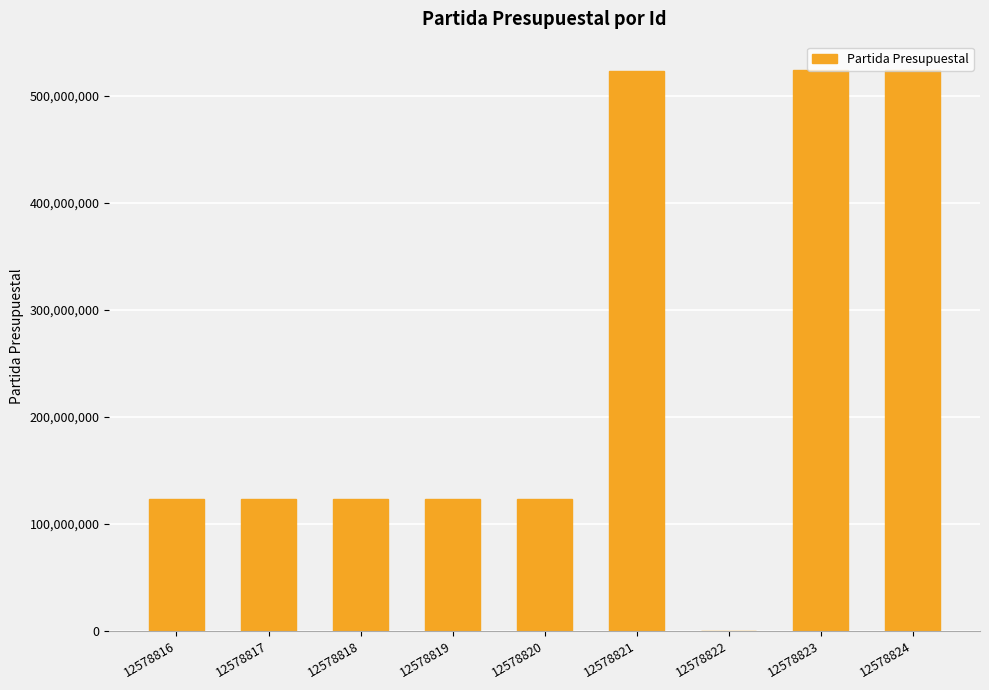

What is the change in value from 12578819 to 12578823?

+400558270